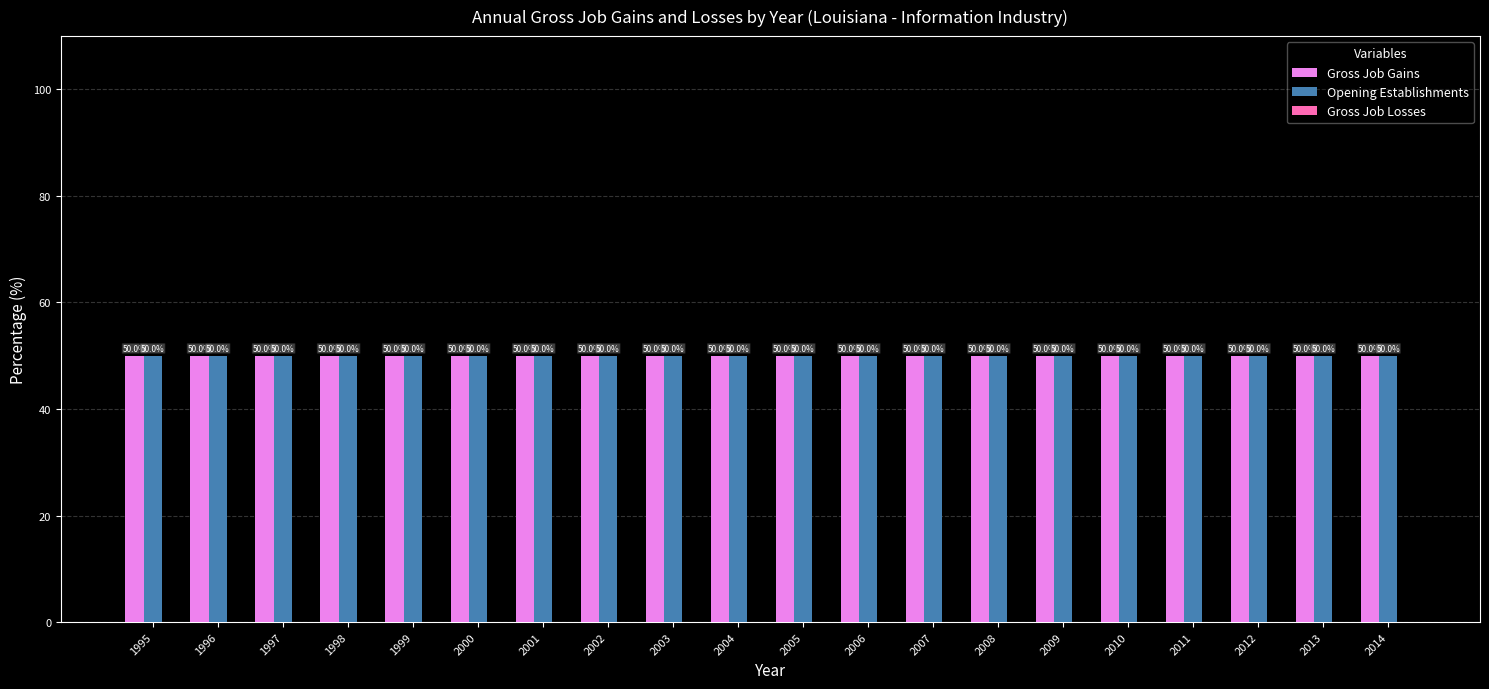

How many categories are shown in the chart?

20